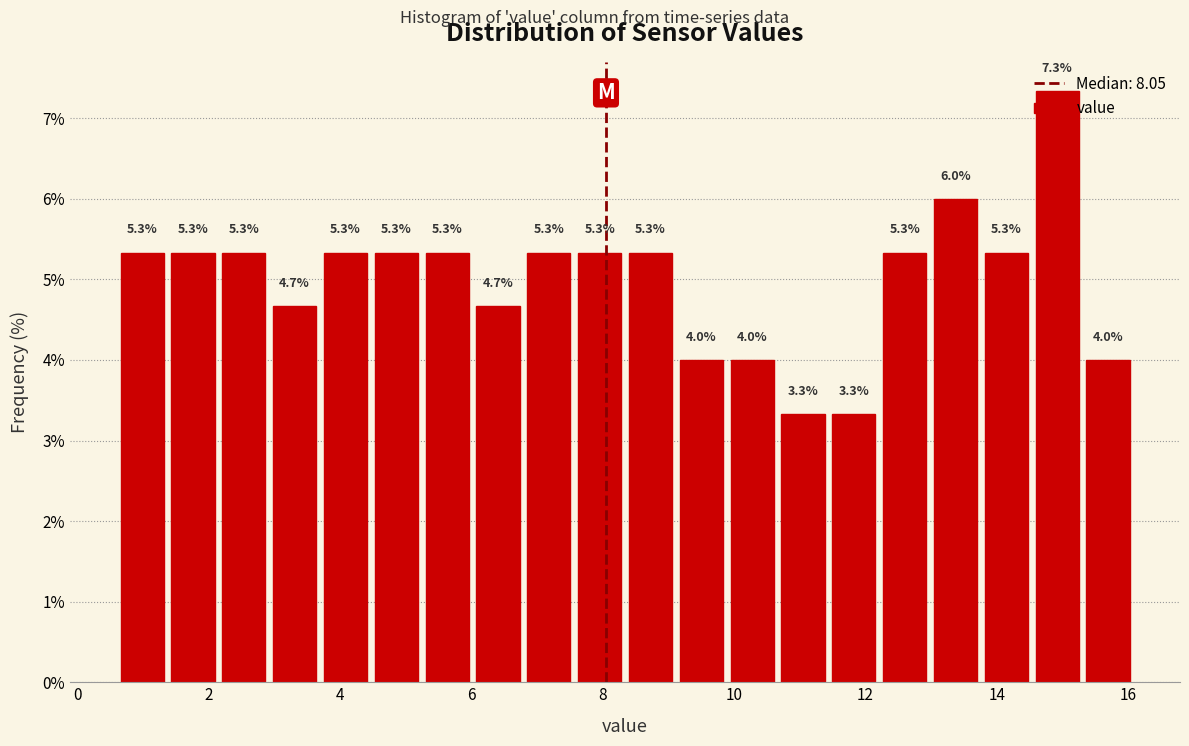

Read against the x-axis, roughly where is the centre of the tallest bar?

15.0